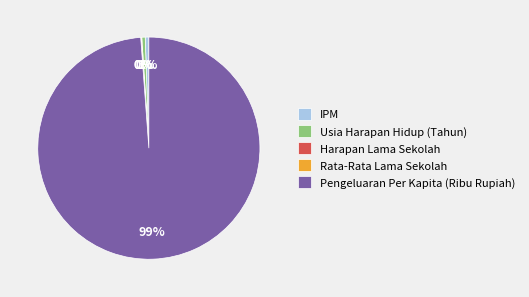

Which has a higher value, Usia Harapan Hidup (Tahun) or Pengeluaran Per Kapita (Ribu Rupiah)?

Pengeluaran Per Kapita (Ribu Rupiah)